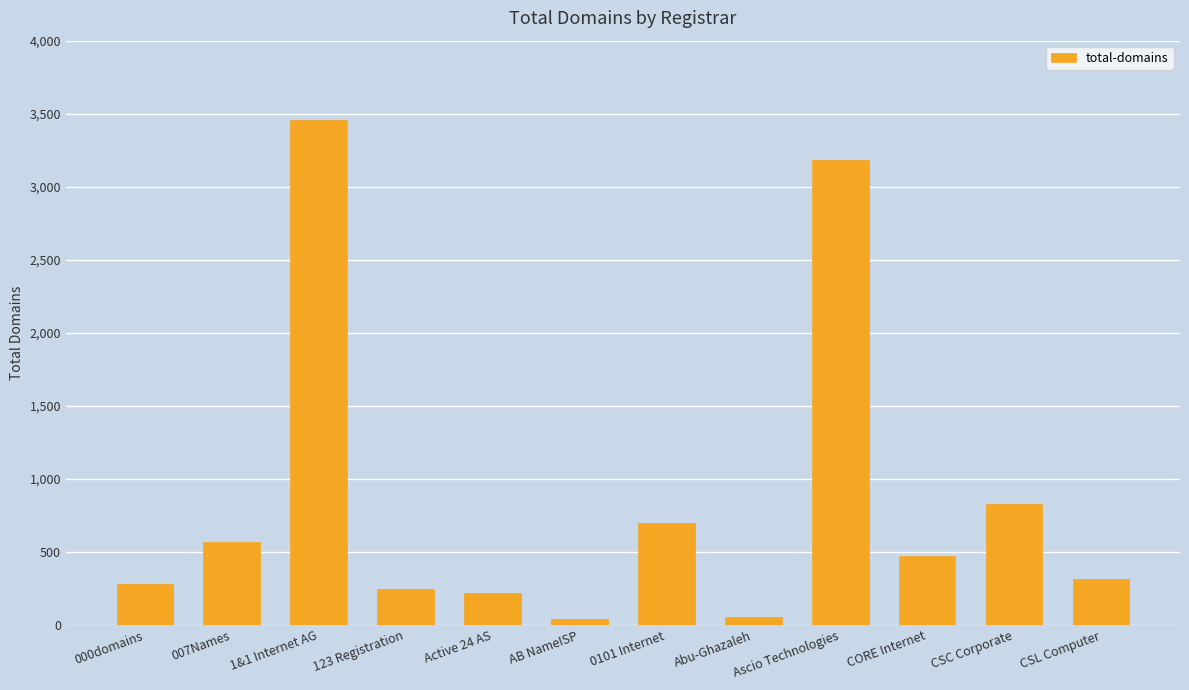

What is the label of the 11th bar from the right?

007Names